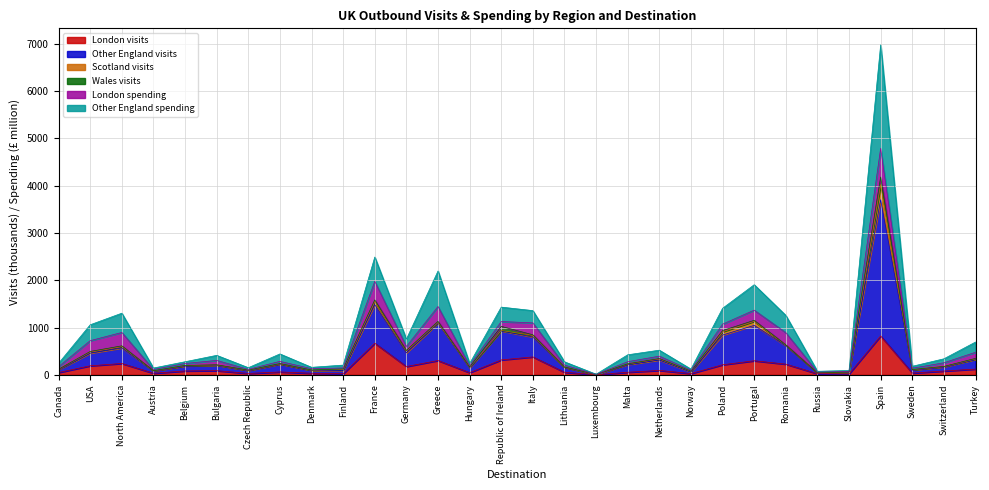

At how many categories does at least one series exceed 2395?

2